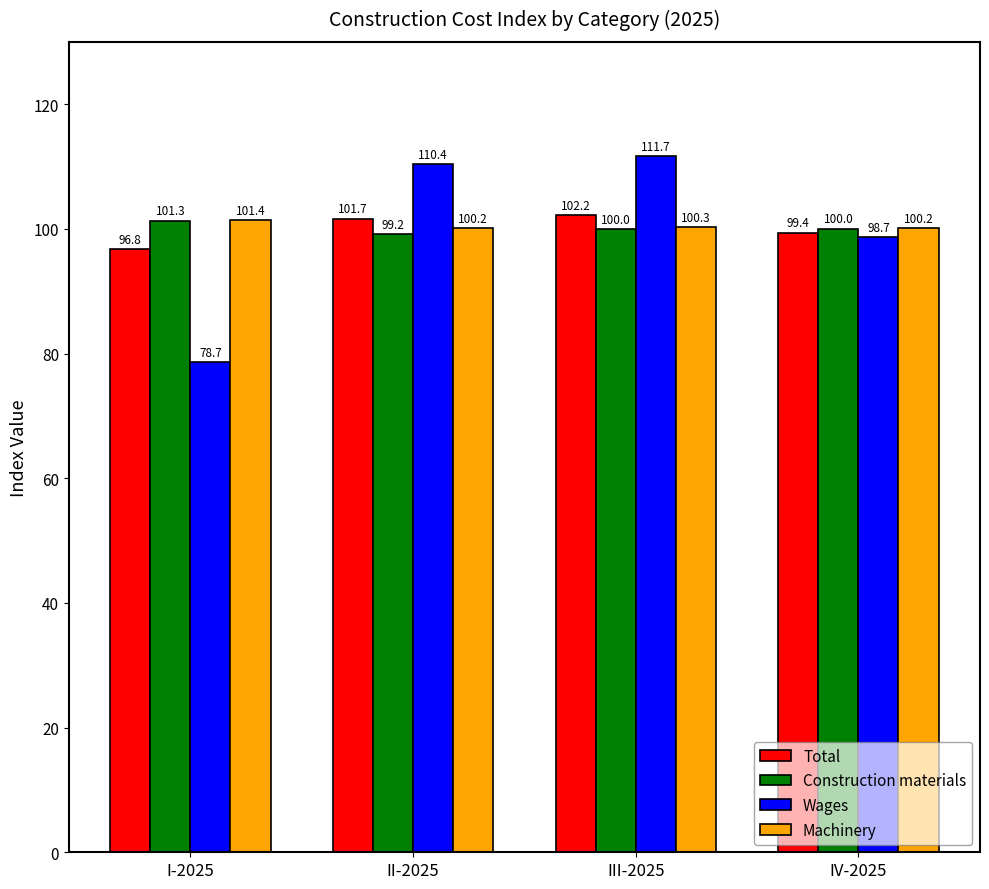

What is the difference between the Machinery values at I-2025 and III-2025?

1.1